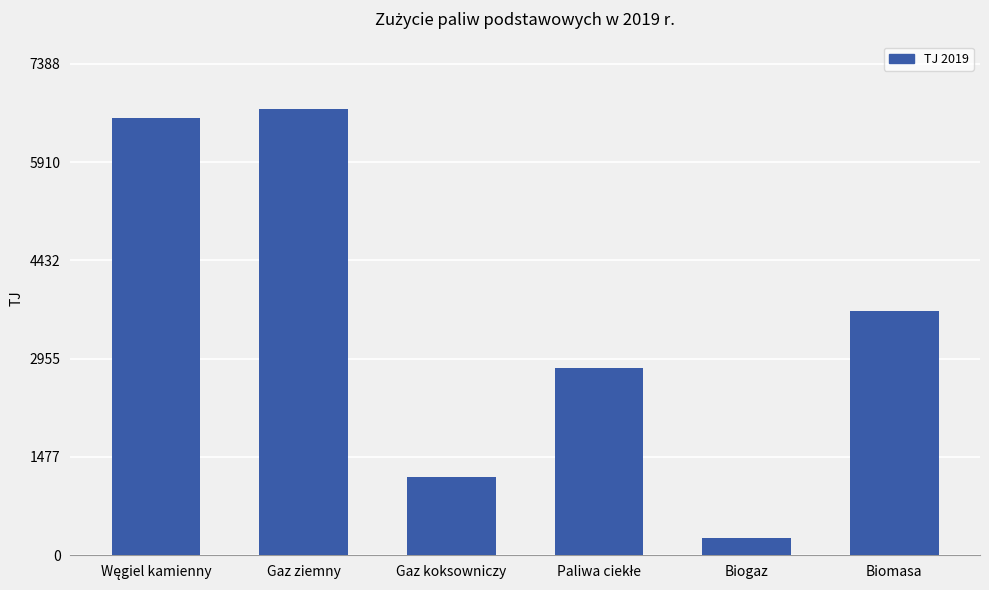

Is it true that the value at Gaz koksowniczy is 624.7?

False